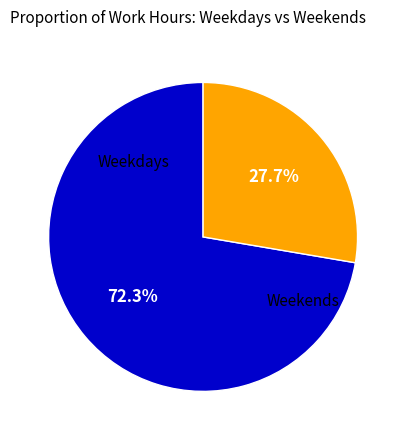

Does any single category account for the majority?

Yes